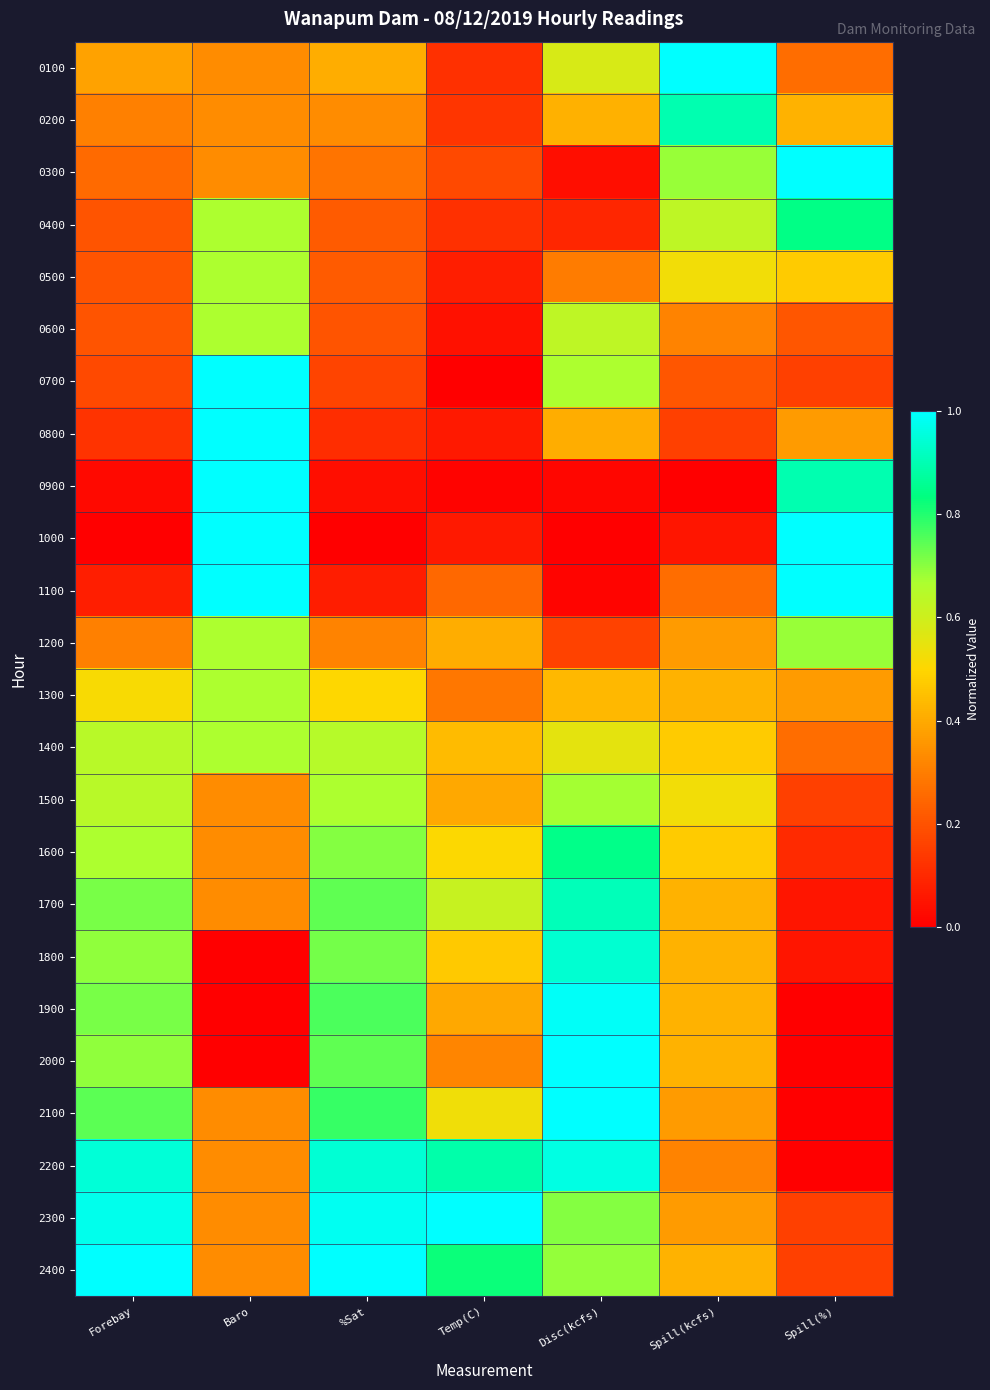

Reading left to right, transcribe all the data shown in this chart.

0100: Forebay=0.4	Baro=0.3	%Sat=0.4	Temp(C)=0.1	Disc(kcfs)=0.6	Spill(kcfs)=1.0	Spill(%)=0.3
0200: Forebay=0.3	Baro=0.3	%Sat=0.3	Temp(C)=0.1	Disc(kcfs)=0.4	Spill(kcfs)=0.9	Spill(%)=0.4
0300: Forebay=0.3	Baro=0.3	%Sat=0.3	Temp(C)=0.2	Disc(kcfs)=0.0	Spill(kcfs)=0.7	Spill(%)=1.0
0400: Forebay=0.2	Baro=0.7	%Sat=0.2	Temp(C)=0.1	Disc(kcfs)=0.1	Spill(kcfs)=0.6	Spill(%)=0.8
0500: Forebay=0.2	Baro=0.7	%Sat=0.2	Temp(C)=0.1	Disc(kcfs)=0.3	Spill(kcfs)=0.5	Spill(%)=0.5
0600: Forebay=0.2	Baro=0.7	%Sat=0.2	Temp(C)=0.0	Disc(kcfs)=0.6	Spill(kcfs)=0.3	Spill(%)=0.2
0700: Forebay=0.2	Baro=1.0	%Sat=0.2	Temp(C)=0.0	Disc(kcfs)=0.7	Spill(kcfs)=0.2	Spill(%)=0.2
0800: Forebay=0.1	Baro=1.0	%Sat=0.1	Temp(C)=0.1	Disc(kcfs)=0.4	Spill(kcfs)=0.2	Spill(%)=0.4
0900: Forebay=0.0	Baro=1.0	%Sat=0.0	Temp(C)=0.0	Disc(kcfs)=0.0	Spill(kcfs)=0.0	Spill(%)=0.9
1000: Forebay=0.0	Baro=1.0	%Sat=0.0	Temp(C)=0.1	Disc(kcfs)=0.0	Spill(kcfs)=0.1	Spill(%)=1.0
1100: Forebay=0.1	Baro=1.0	%Sat=0.1	Temp(C)=0.3	Disc(kcfs)=0.0	Spill(kcfs)=0.3	Spill(%)=1.0
1200: Forebay=0.3	Baro=0.7	%Sat=0.3	Temp(C)=0.4	Disc(kcfs)=0.2	Spill(kcfs)=0.4	Spill(%)=0.7
1300: Forebay=0.5	Baro=0.7	%Sat=0.5	Temp(C)=0.3	Disc(kcfs)=0.4	Spill(kcfs)=0.4	Spill(%)=0.4
1400: Forebay=0.6	Baro=0.7	%Sat=0.6	Temp(C)=0.4	Disc(kcfs)=0.6	Spill(kcfs)=0.5	Spill(%)=0.3
1500: Forebay=0.6	Baro=0.3	%Sat=0.7	Temp(C)=0.4	Disc(kcfs)=0.7	Spill(kcfs)=0.5	Spill(%)=0.2
1600: Forebay=0.7	Baro=0.3	%Sat=0.7	Temp(C)=0.5	Disc(kcfs)=0.8	Spill(kcfs)=0.5	Spill(%)=0.1
1700: Forebay=0.7	Baro=0.3	%Sat=0.7	Temp(C)=0.6	Disc(kcfs)=0.9	Spill(kcfs)=0.4	Spill(%)=0.1
1800: Forebay=0.7	Baro=0.0	%Sat=0.7	Temp(C)=0.5	Disc(kcfs)=0.9	Spill(kcfs)=0.4	Spill(%)=0.1
1900: Forebay=0.7	Baro=0.0	%Sat=0.8	Temp(C)=0.4	Disc(kcfs)=1.0	Spill(kcfs)=0.4	Spill(%)=0.0
2000: Forebay=0.7	Baro=0.0	%Sat=0.7	Temp(C)=0.3	Disc(kcfs)=1.0	Spill(kcfs)=0.4	Spill(%)=0.0
2100: Forebay=0.7	Baro=0.3	%Sat=0.8	Temp(C)=0.5	Disc(kcfs)=1.0	Spill(kcfs)=0.4	Spill(%)=0.0
2200: Forebay=0.9	Baro=0.3	%Sat=0.9	Temp(C)=0.9	Disc(kcfs)=1.0	Spill(kcfs)=0.3	Spill(%)=0.0
2300: Forebay=1.0	Baro=0.3	%Sat=1.0	Temp(C)=1.0	Disc(kcfs)=0.7	Spill(kcfs)=0.4	Spill(%)=0.2
2400: Forebay=1.0	Baro=0.3	%Sat=1.0	Temp(C)=0.8	Disc(kcfs)=0.7	Spill(kcfs)=0.4	Spill(%)=0.2